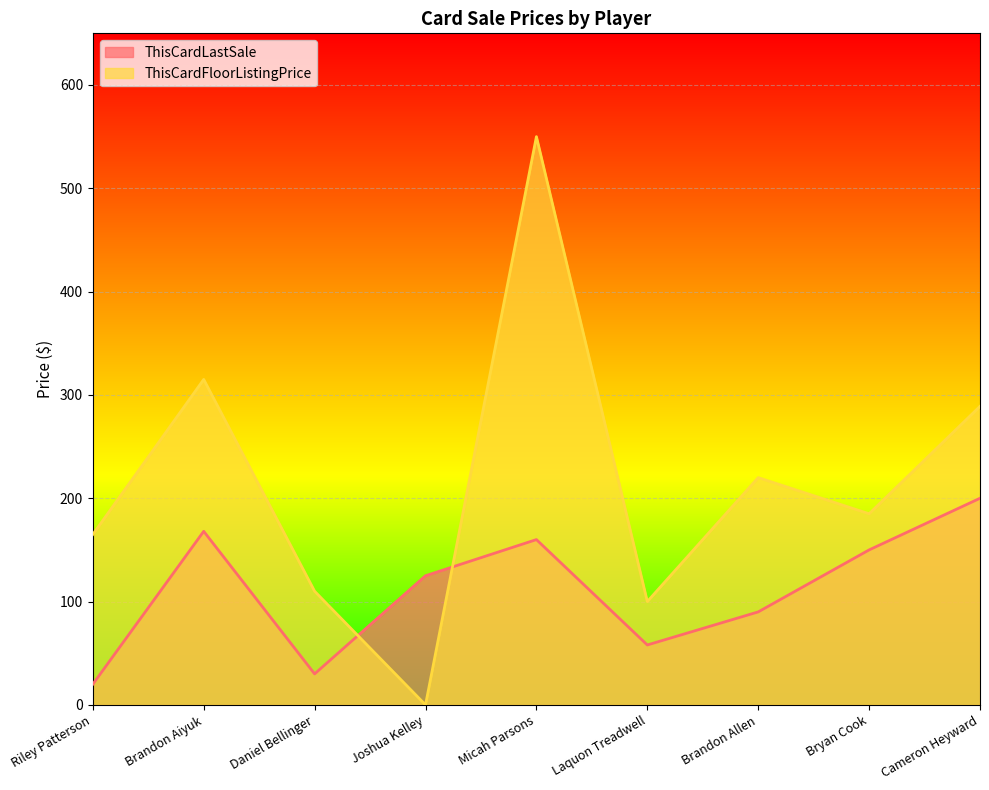

Rank the series by their average value, from highest to lowest.

ThisCardFloorListingPrice, ThisCardLastSale